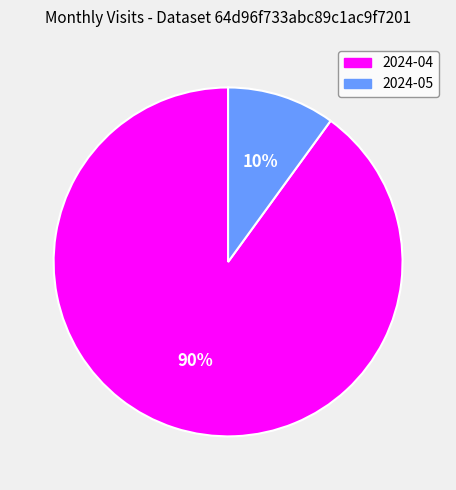

To the nearest percent, what is the difference between the 2024-04 and 2024-05 slice percentages?

80%